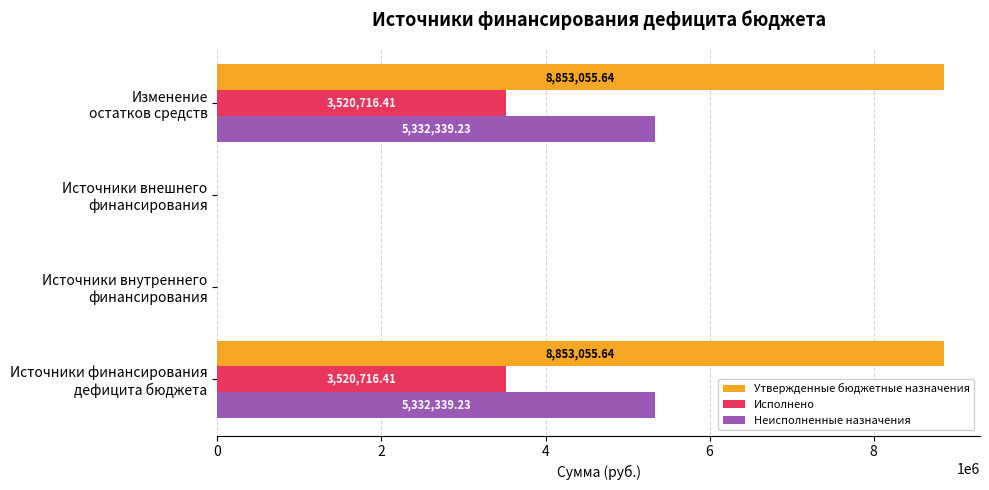

What is the sum of all Исполнено values?

7041432.8